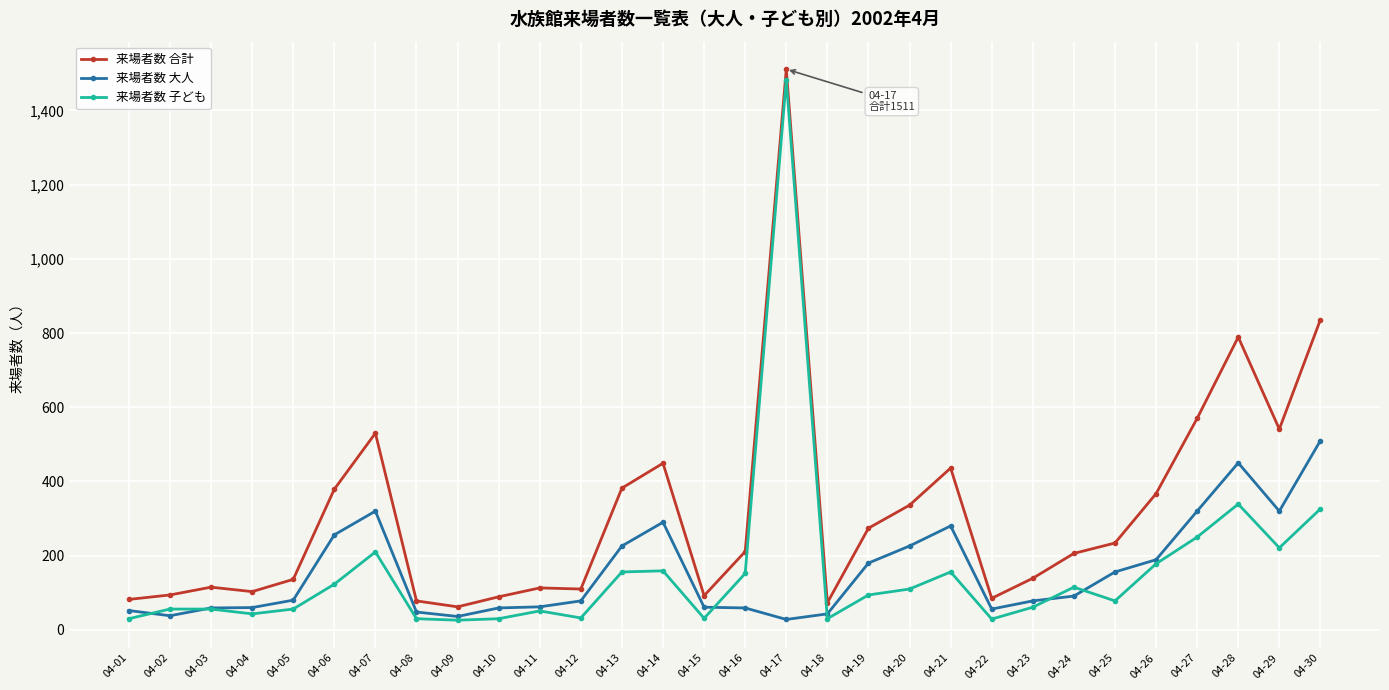

True or false: 来場者数 合計 has more than 1 interior local peaks.

True